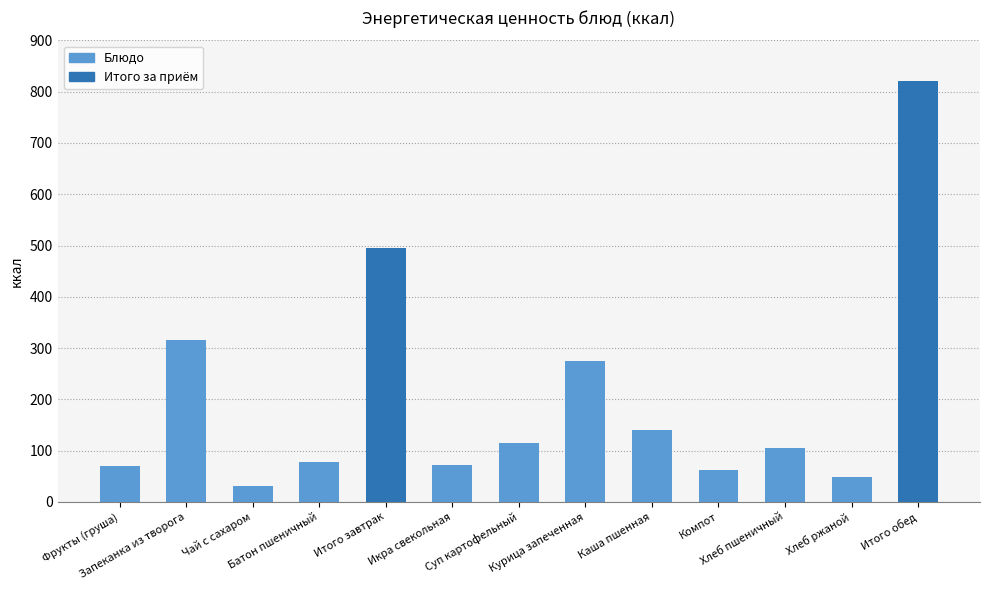

True or false: the data shows 70.5 at Фрукты (груша).

True